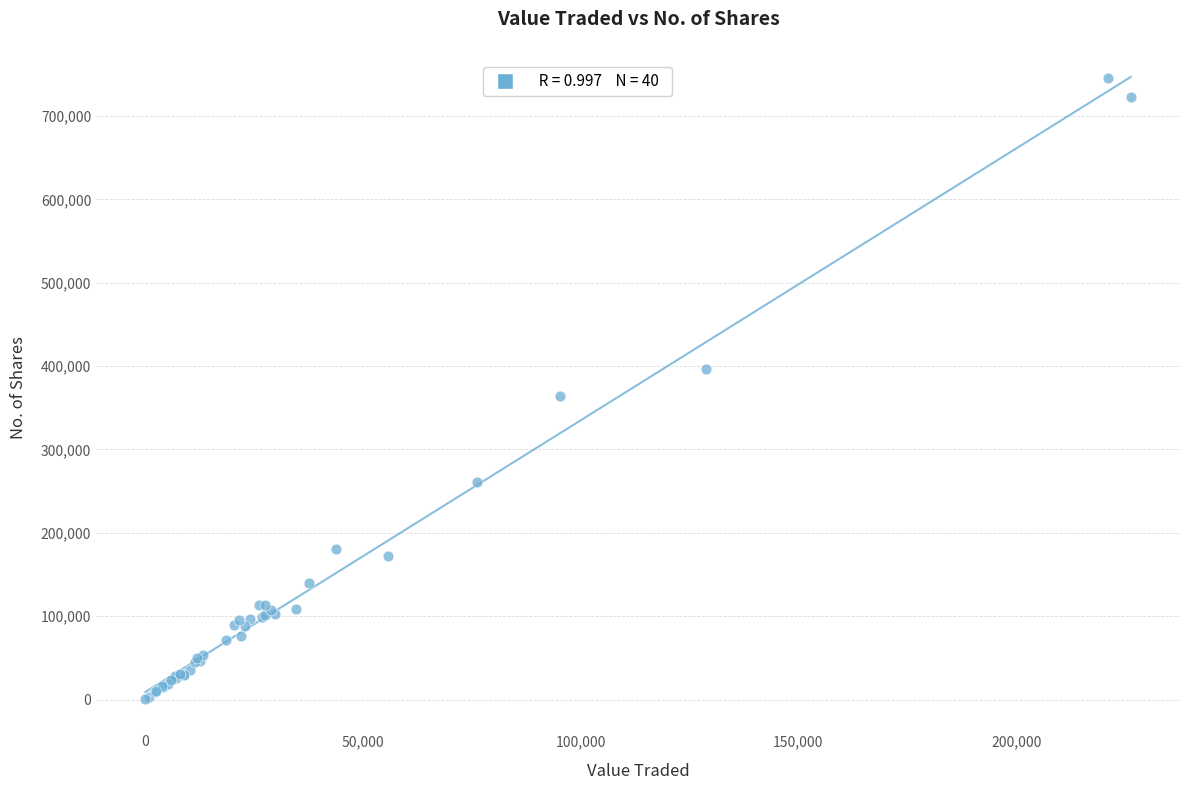

What Y value in the scatter plot is closest to 372833?

363679